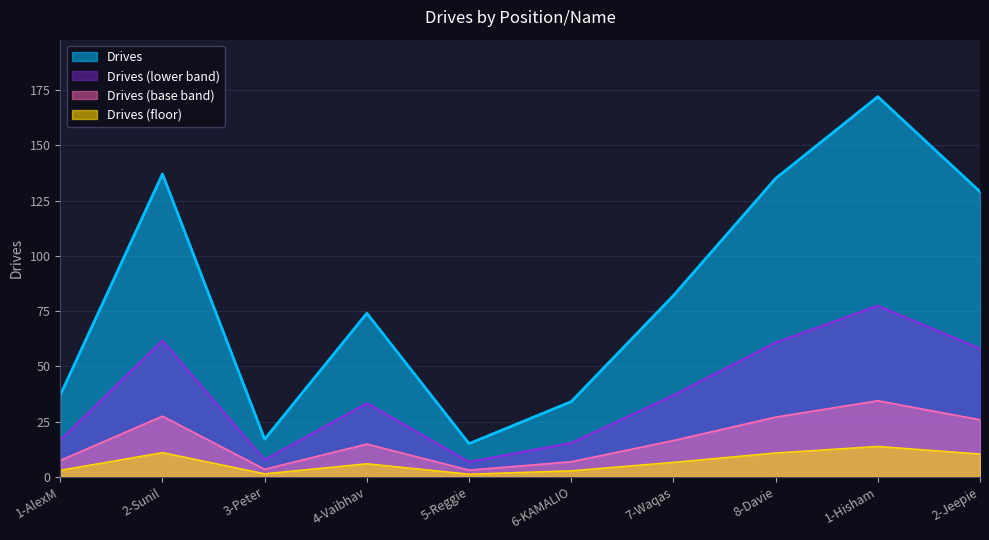

Where does the data first go above 82?

2-Sunil